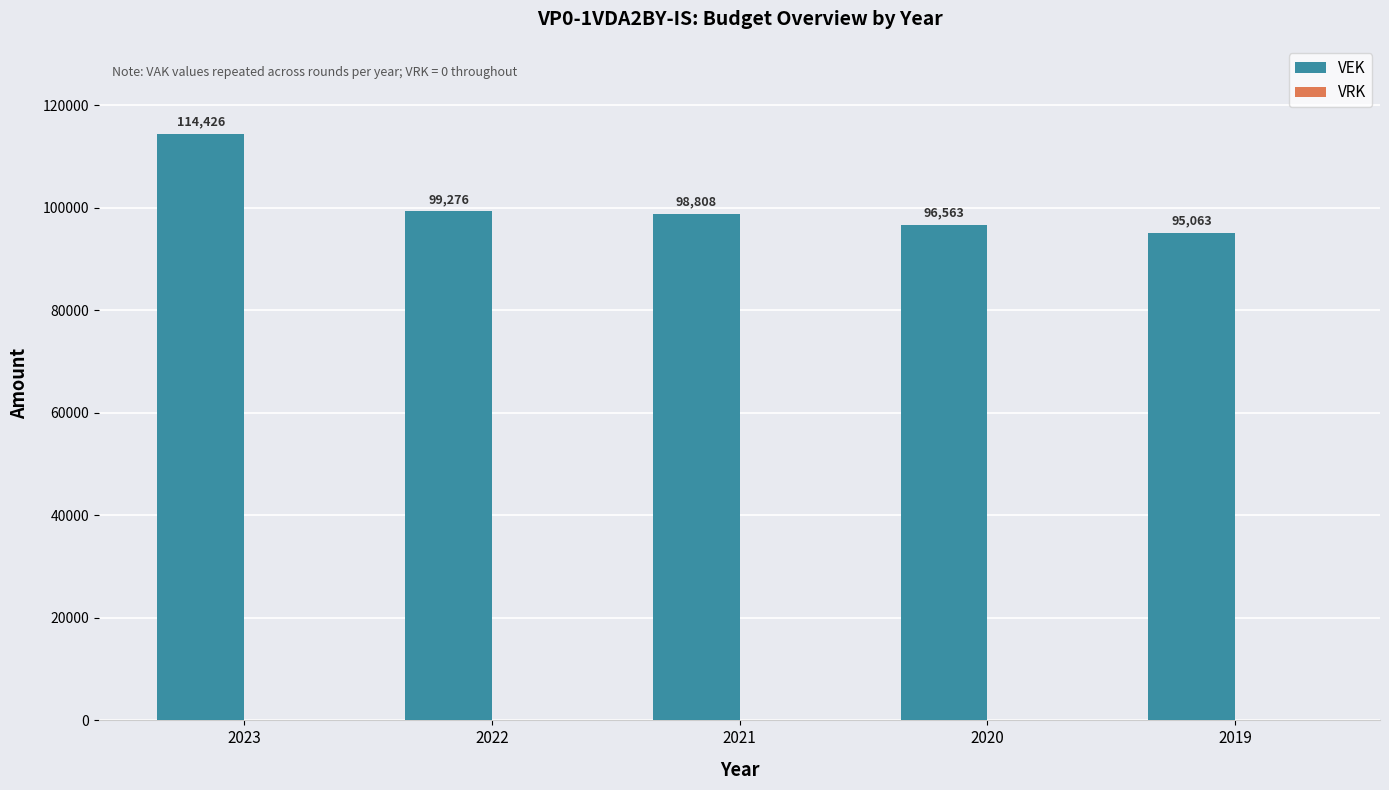

What is the average value?

100827